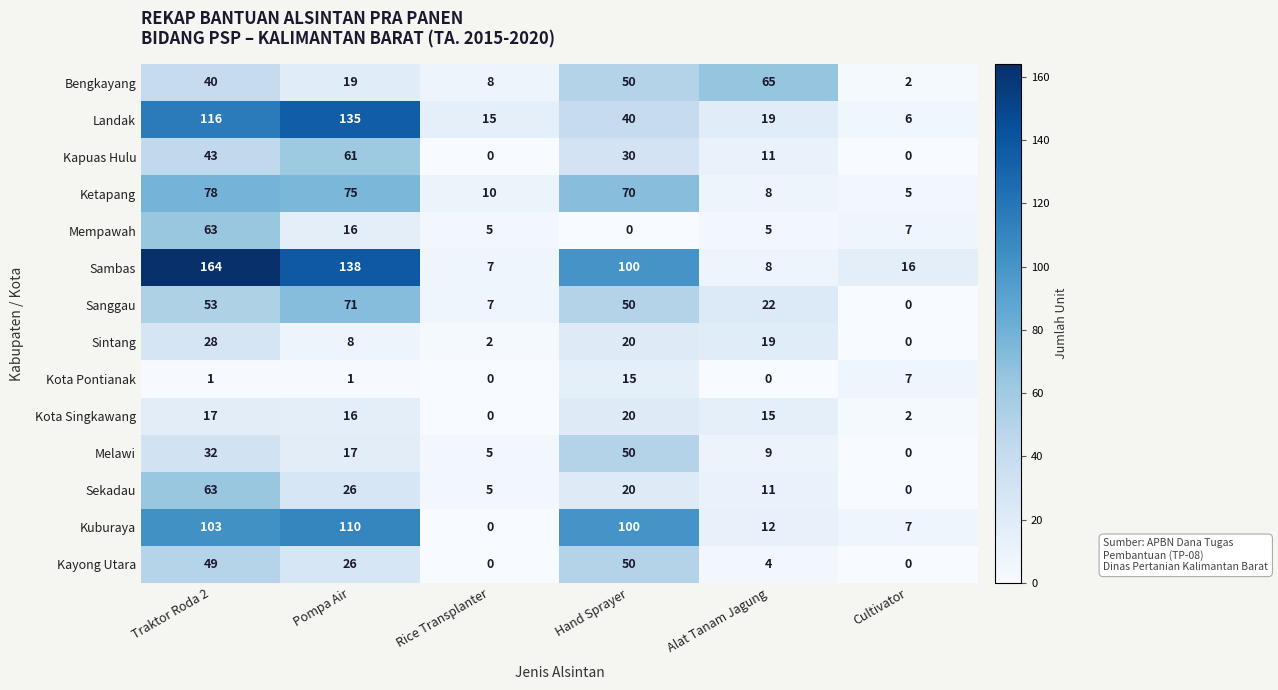

List the labels in order of Melawi value, largest first.

Hand Sprayer, Traktor Roda 2, Pompa Air, Alat Tanam Jagung, Rice Transplanter, Cultivator